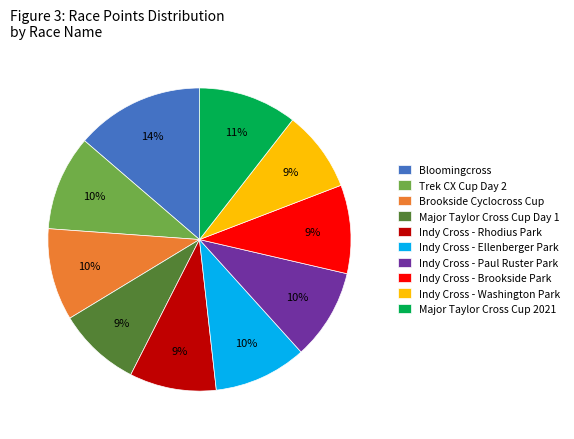

The Indy Cross - Paul Ruster Park slice represents 10% of the pie. True or false?

True